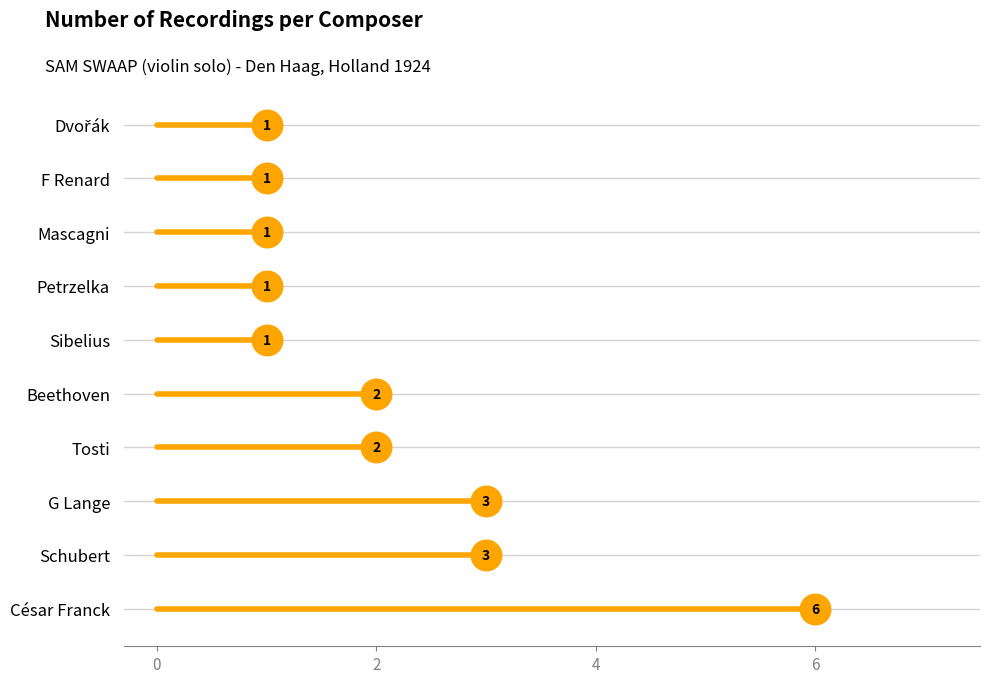

Reading left to right, what are all the values shown in this chart?

3	1	2	6	3	1	1	1	1	2